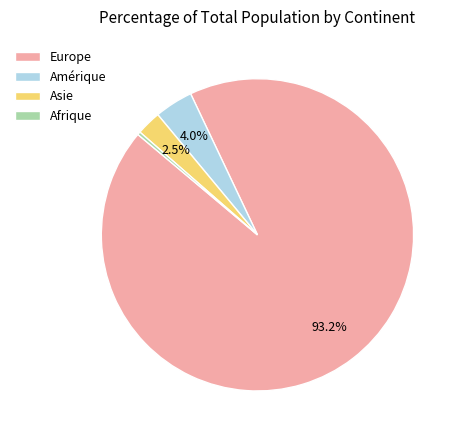

Between Europe and Asie, which is larger?

Europe